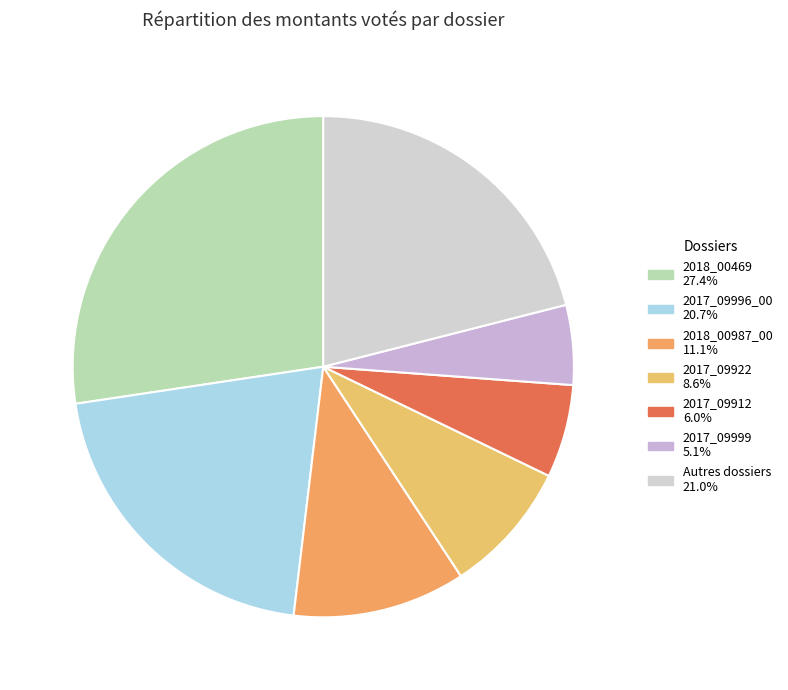

How many slices are in this pie chart?

7